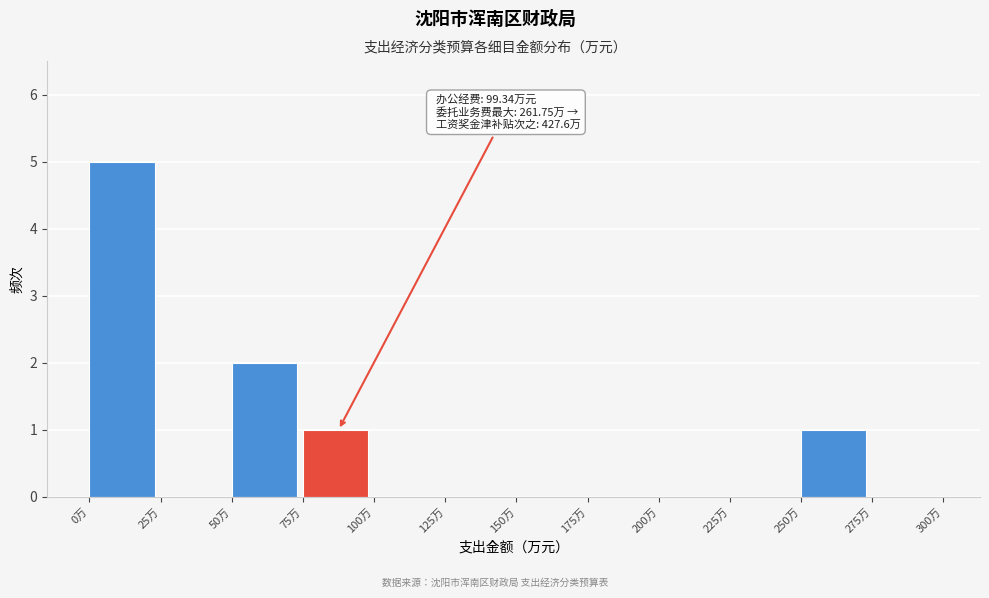

Which range on the x-axis has the tallest bar?

0 to 25